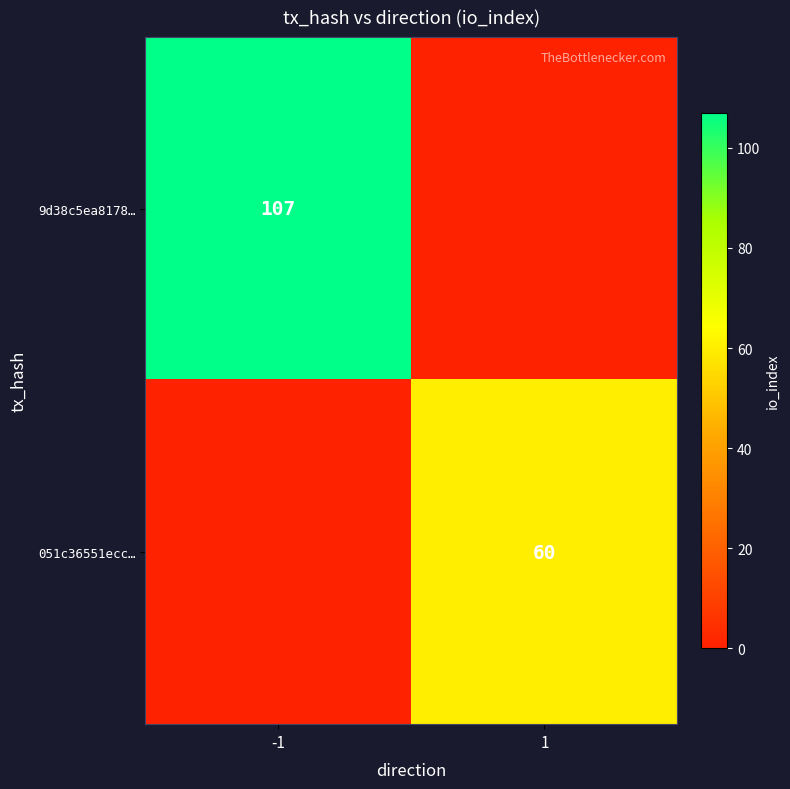

How many distinct data groups are displayed?

2